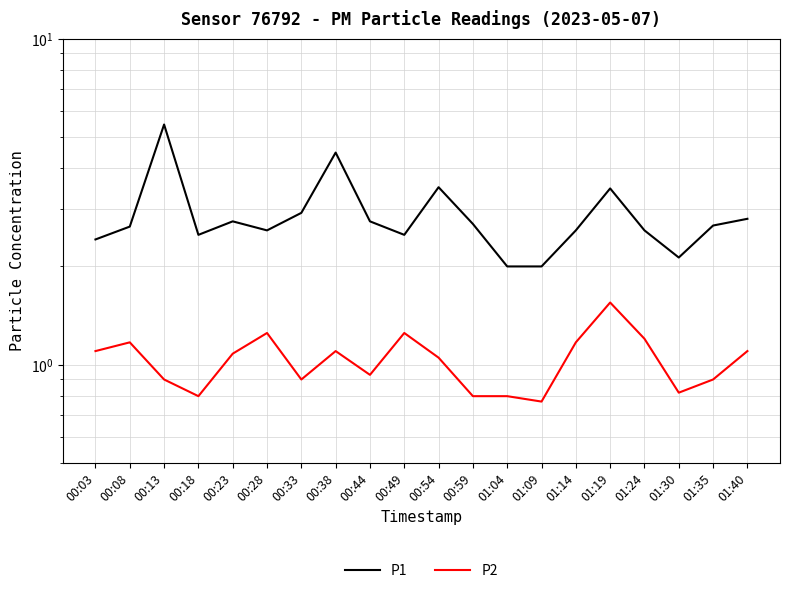

What position from the left is 00:08?

2